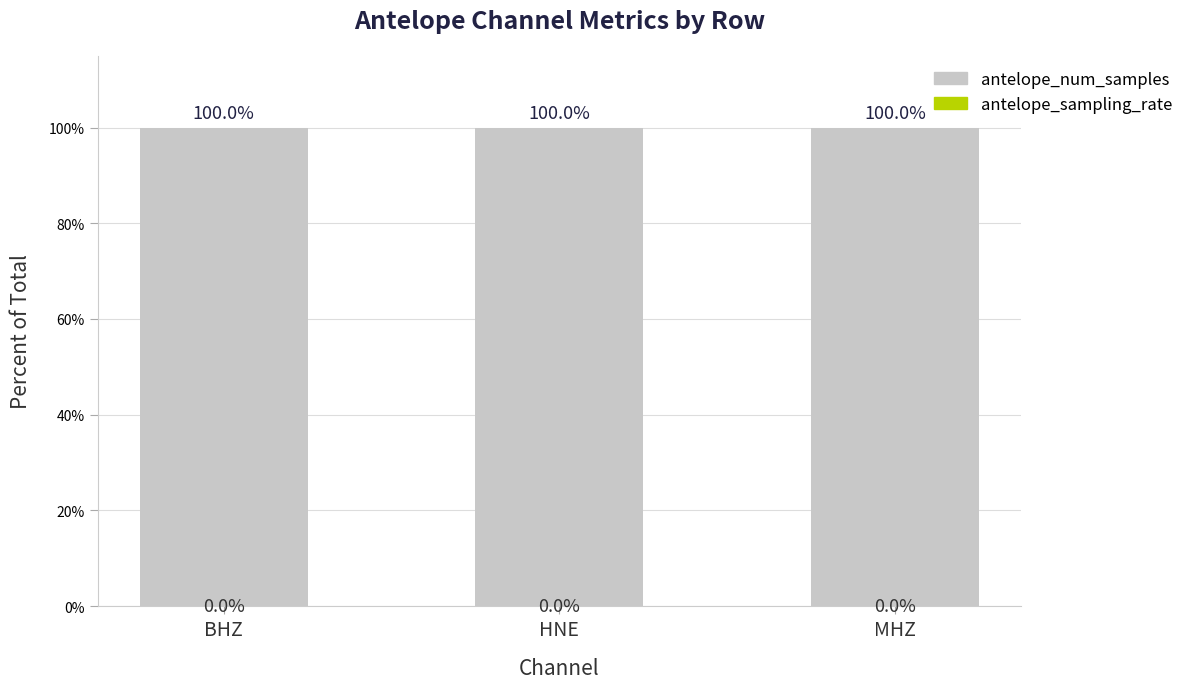

What is the total value across all series at HNE?

100.0